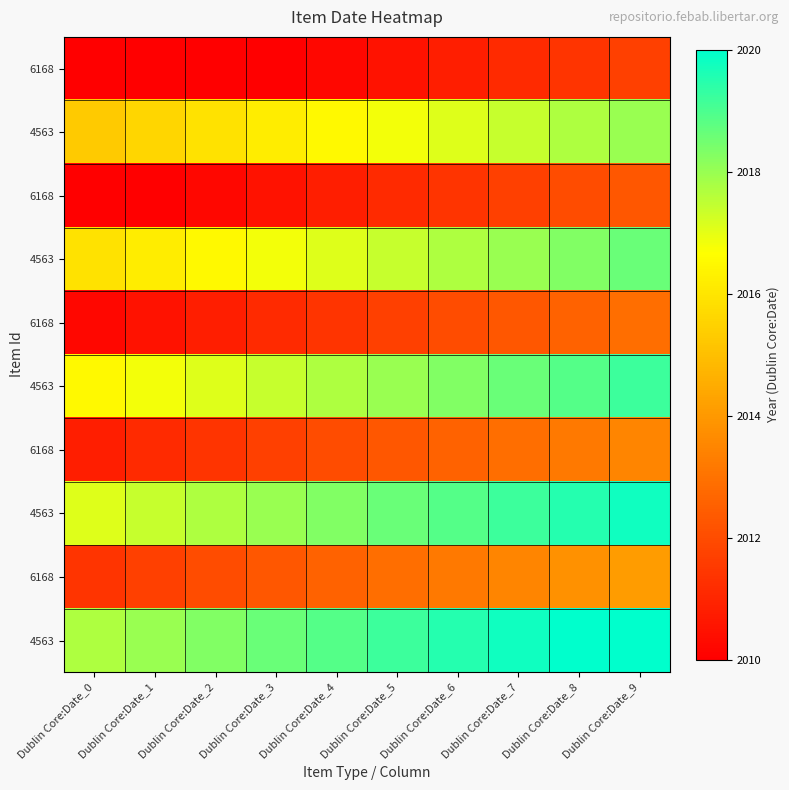

At how many categories does at least one series exceed 2017?

10